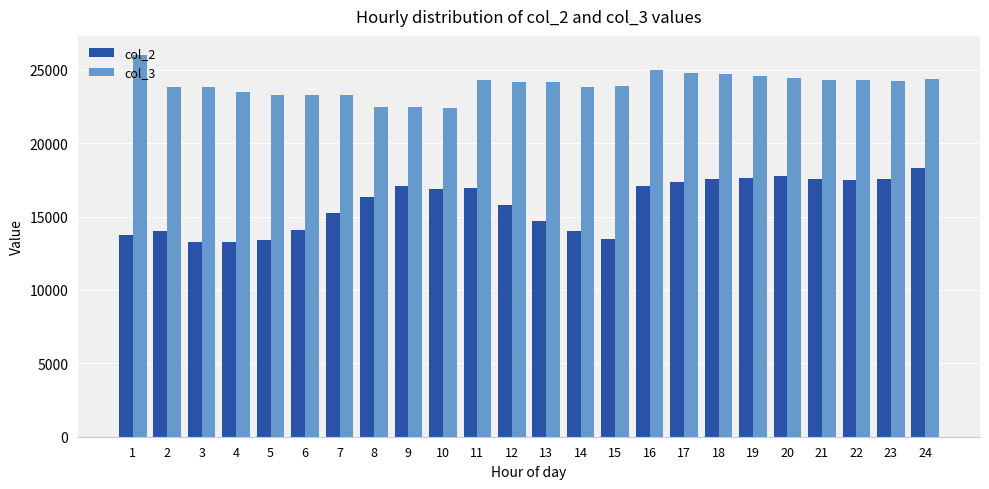

True or false: col_3 has a value of 23846 at 3.

True